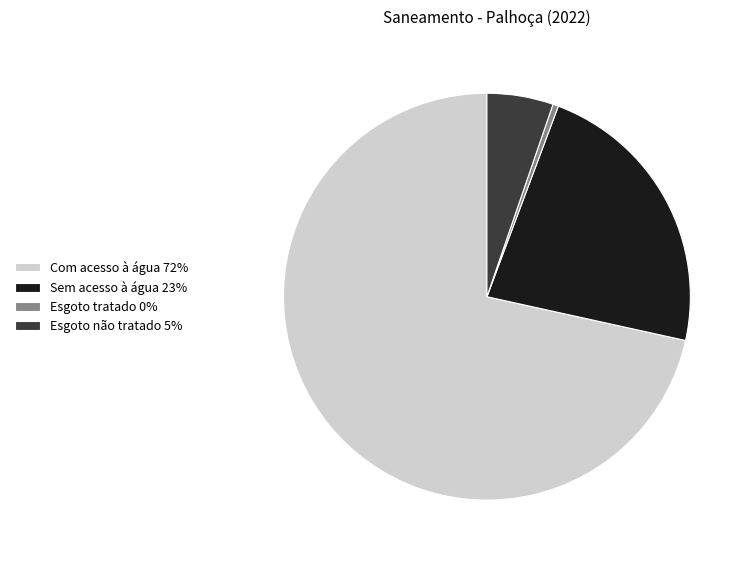

Does any single category account for the majority?

Yes